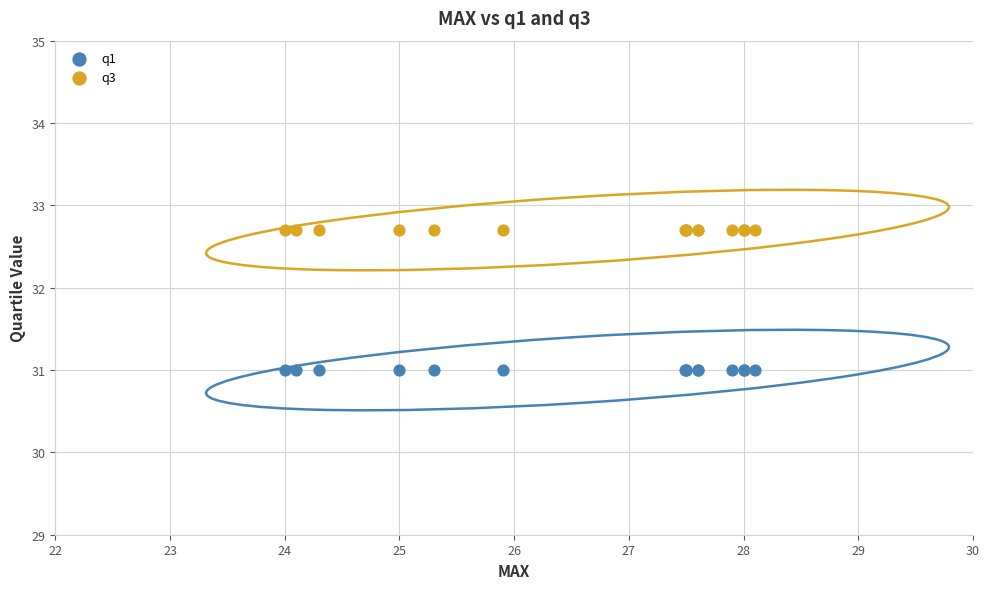

Which series contains the highest Y value?

q3